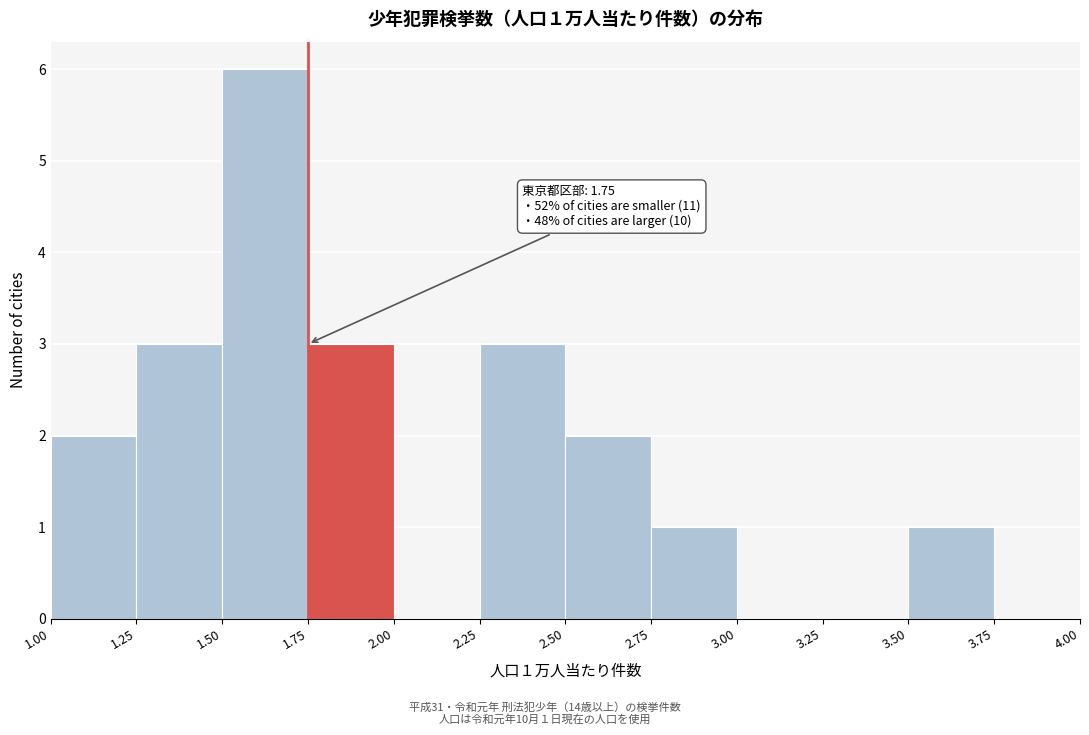

Over which range of the x-axis is the bar tallest?

1.50 to 1.75